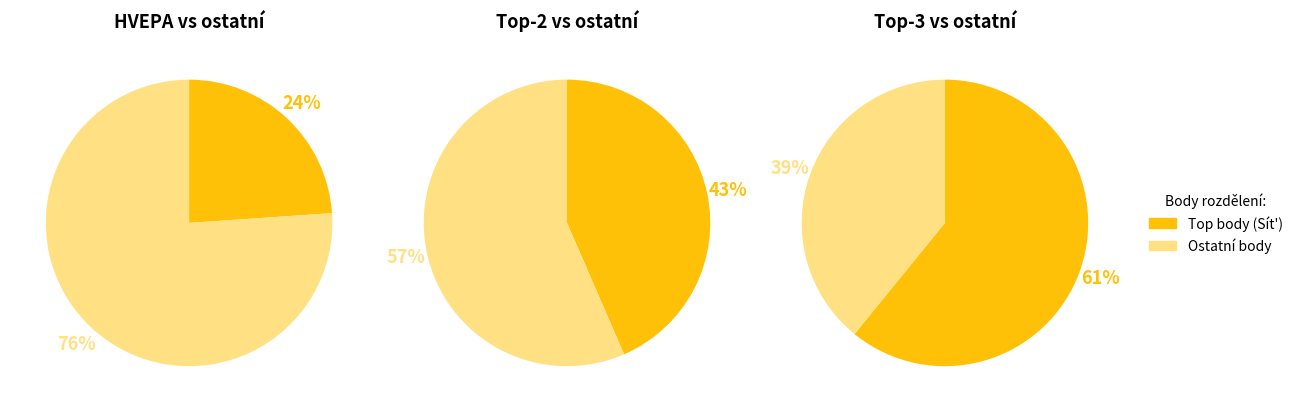

How many slices are in this pie chart?

6